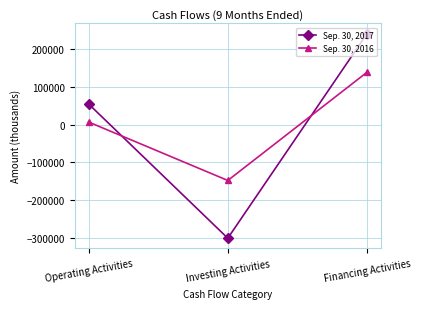

Is the value of Sep. 30, 2016 at Operating Activities greater than the value of Sep. 30, 2017 at Investing Activities?

Yes